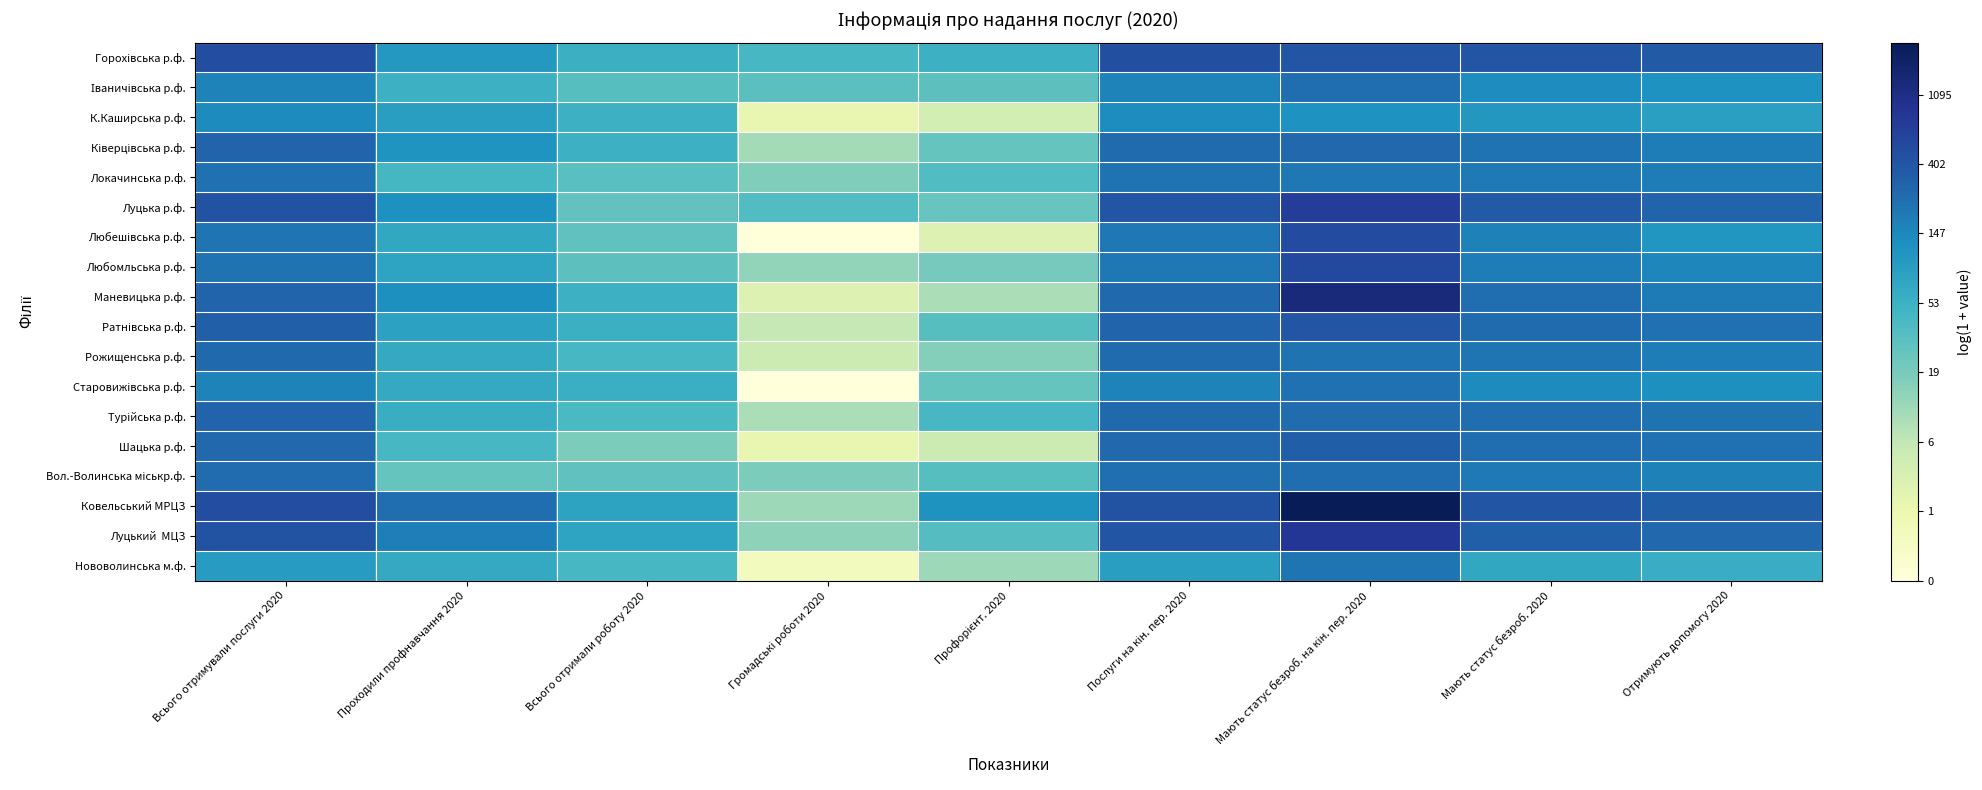

Count the number of categories in the chart.

9